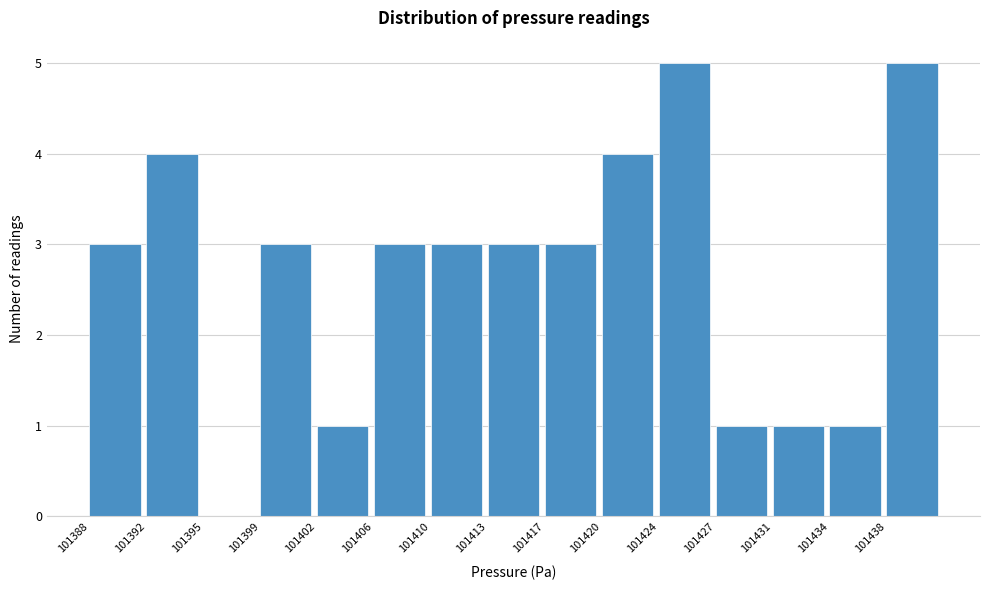

Reading right to left, what are all the values shown in this chart?

101438=5	101434=1	101431=1	101427=1	101424=5	101420=4	101417=3	101413=3	101410=3	101406=3	101402=1	101399=3	101395=0	101392=4	101388=3